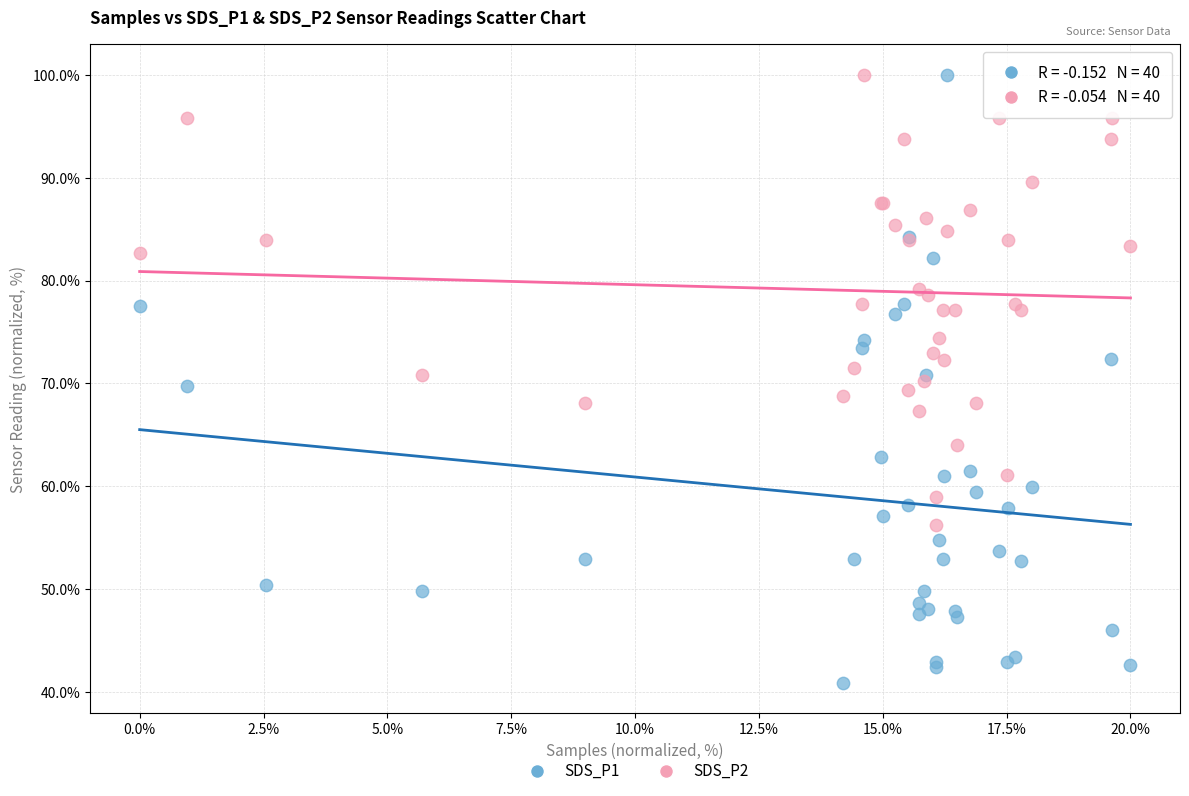

Which series contains the lowest Y value?

SDS_P1